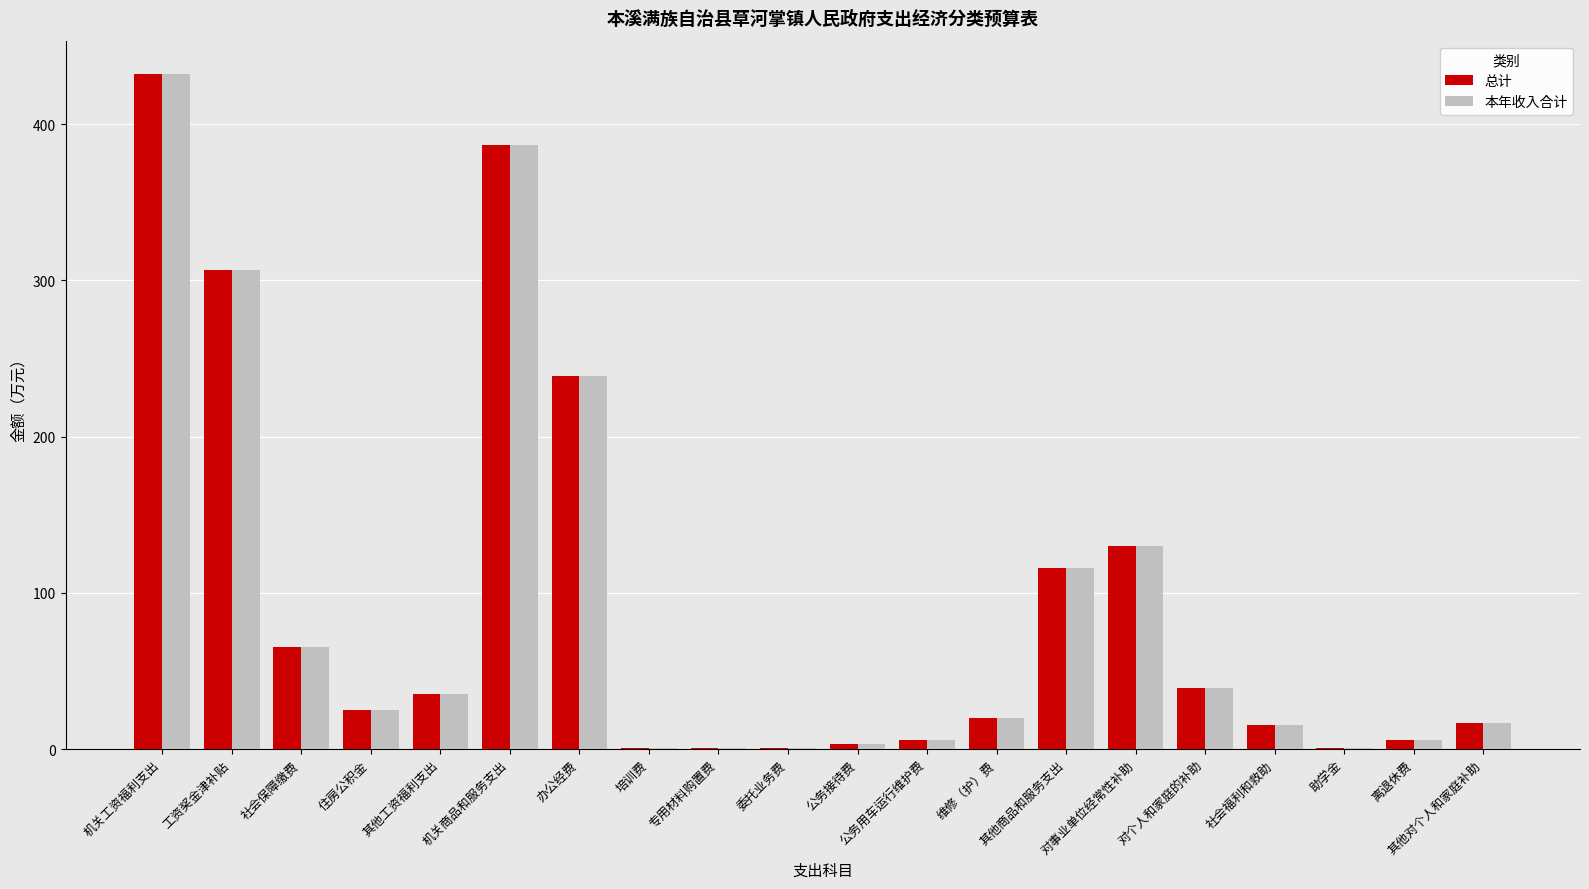

Count the number of data series in this chart.

2